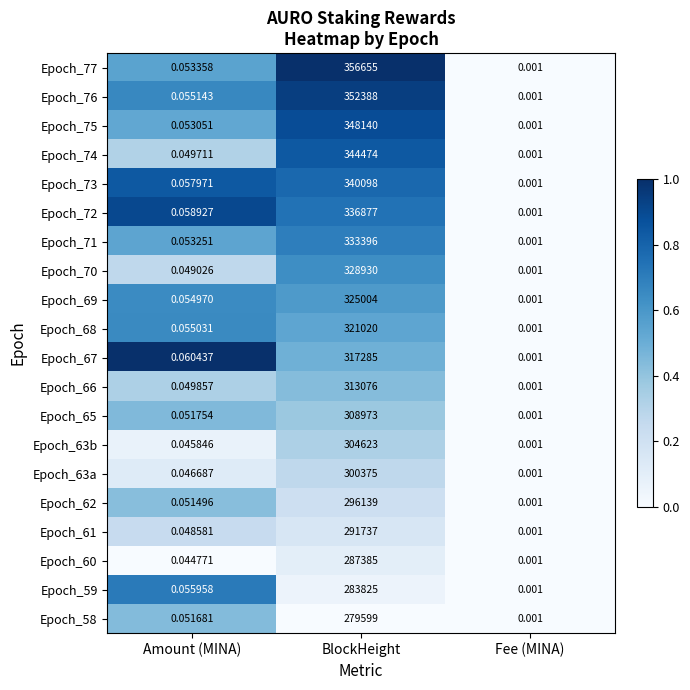

List the labels in order of Epoch_73 value, largest first.

BlockHeight, Amount (MINA), Fee (MINA)